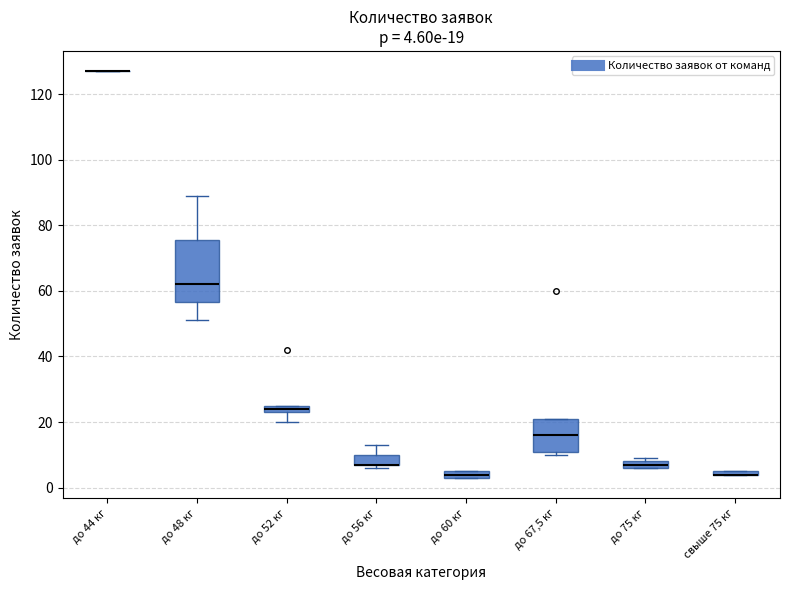

Comparing the boxes themselves (not the whiskers), which one is the tallest?

до 48 кг